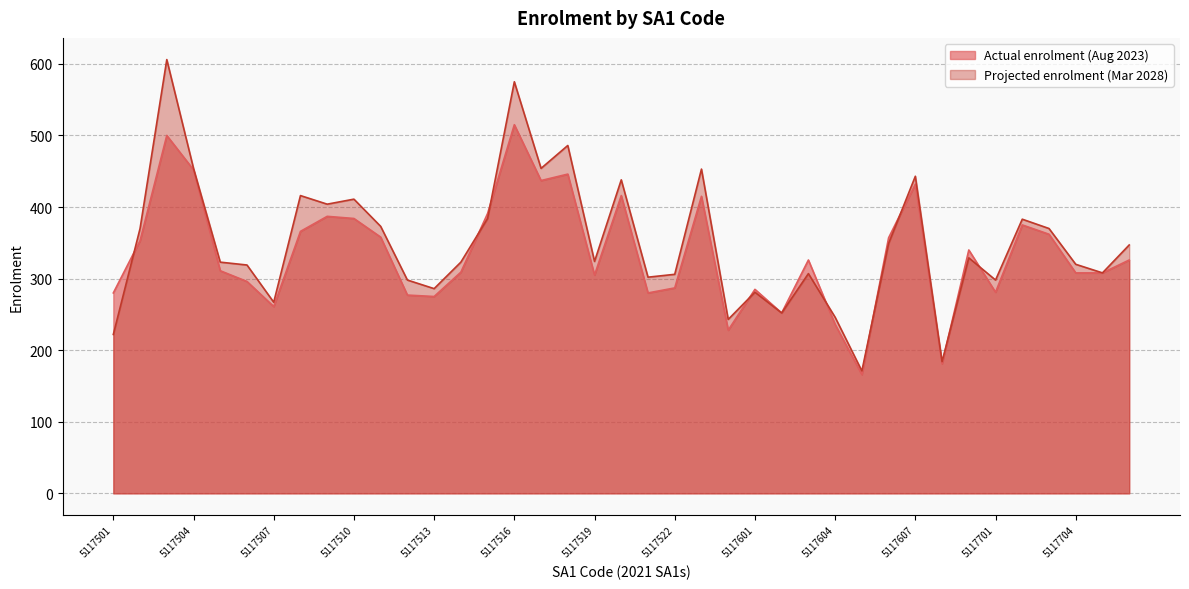

Where does the Projected enrolment (Mar 2028) series first go above 324?

5117502